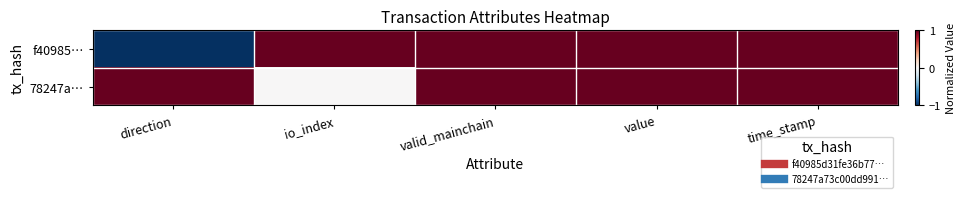

Reading right to left, what are all the values shown in this chart?

f40985…: time_stamp=1.0	value=1.0	valid_mainchain=1.0	io_index=1.0	direction=-1.0
78247a…: time_stamp=1.0	value=1.0	valid_mainchain=1.0	io_index=0.0	direction=1.0